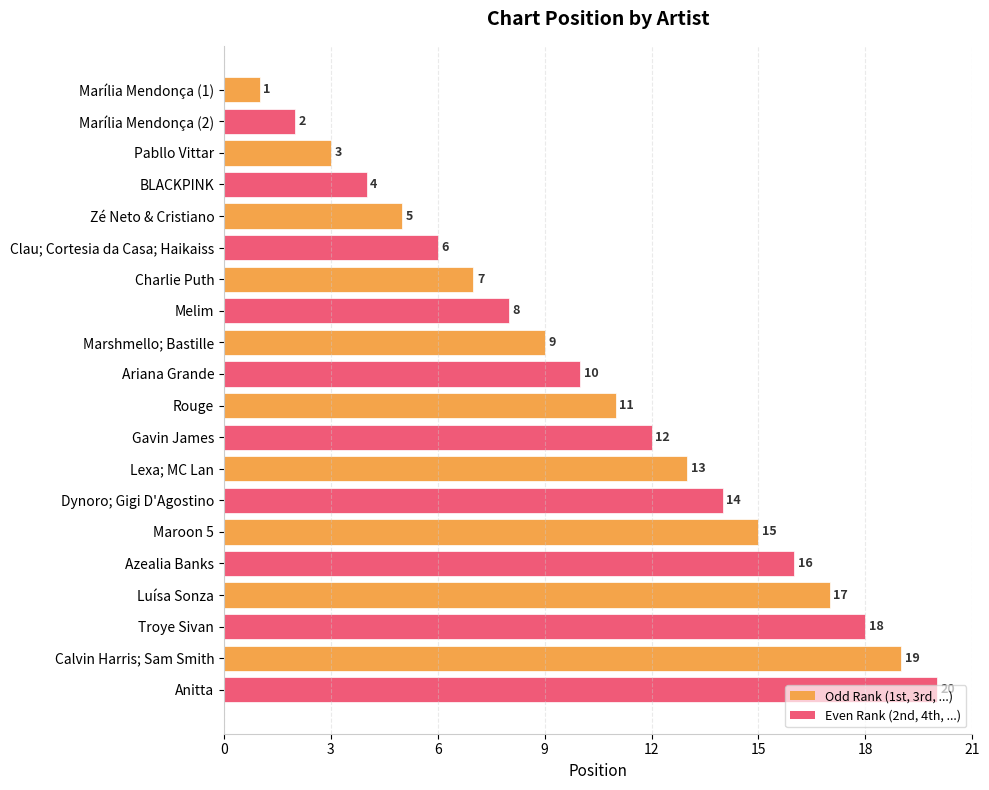

What is the difference between the maximum and second lowest values?

18